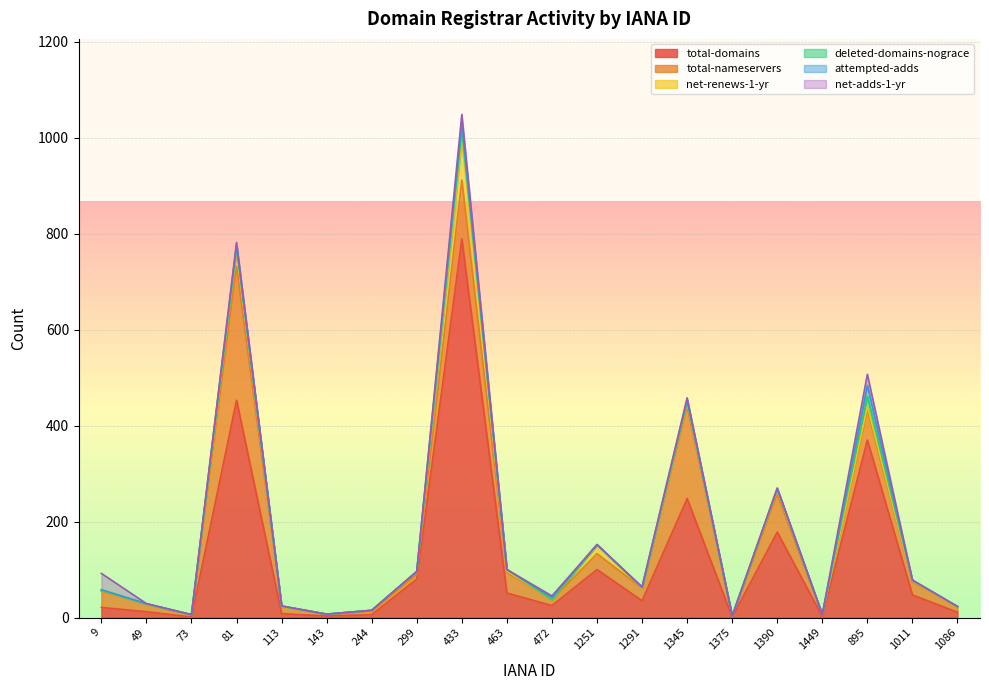

What is the difference between the maximum and second lowest values in the net-renews-1-yr series?

86